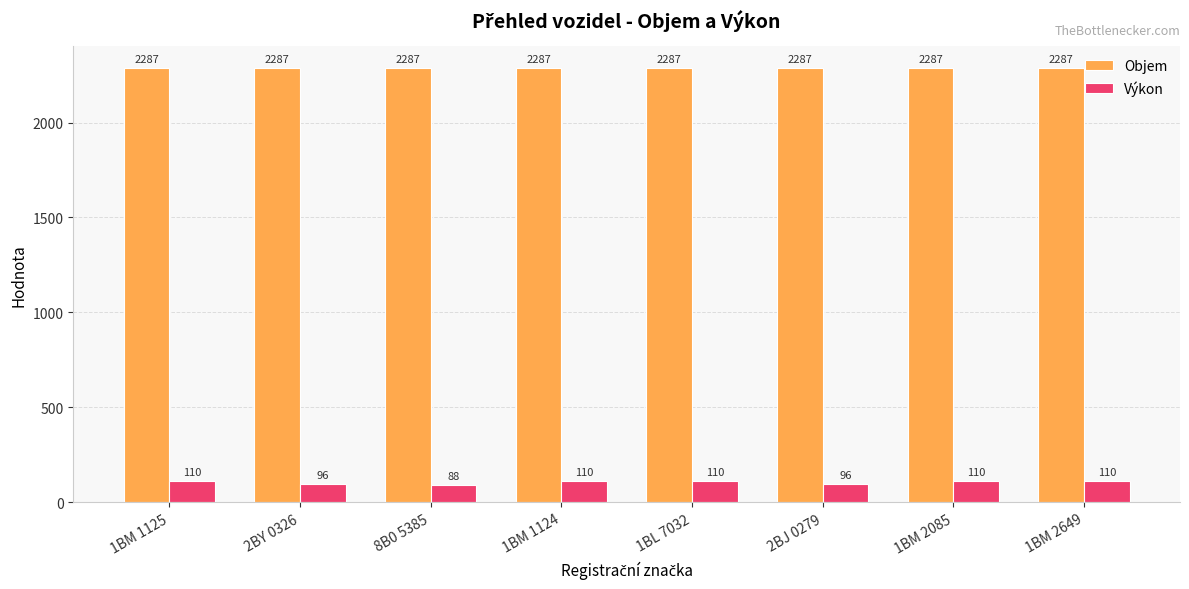

Which category has the lowest value in the Výkon series?

8B0 5385